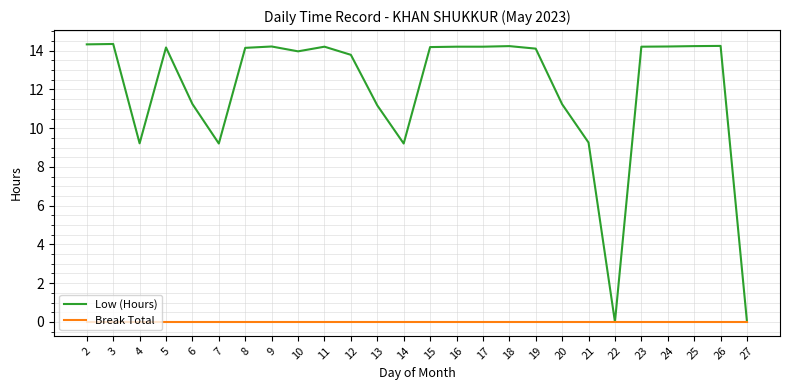

True or false: Low (Hours) has a value of 14.2 at 9.

True